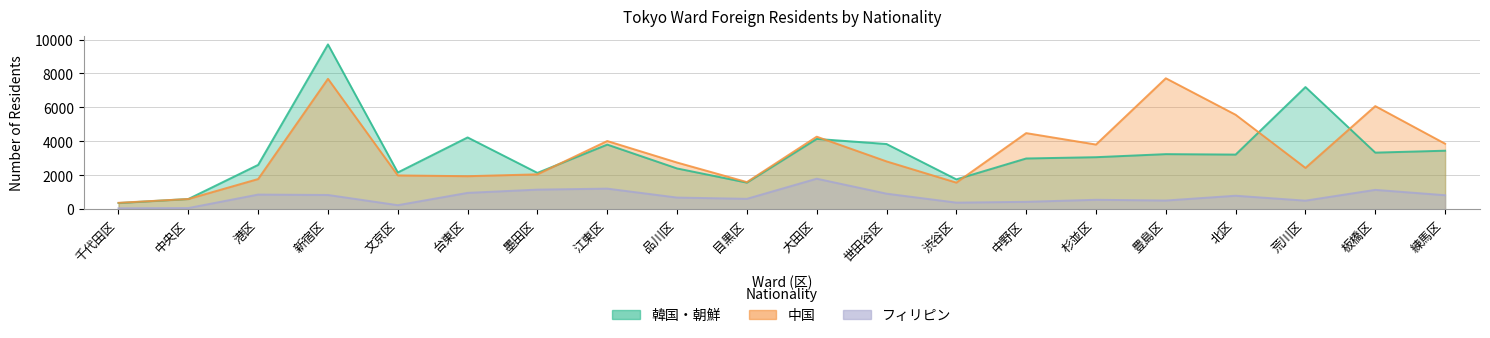

Rank the categories by フィリピン value from highest to lowest.

大田区, 江東区, 墨田区, 板橋区, 台東区, 世田谷区, 港区, 新宿区, 練馬区, 北区, 品川区, 目黒区, 杉並区, 豊島区, 荒川区, 中野区, 渋谷区, 文京区, 中央区, 千代田区